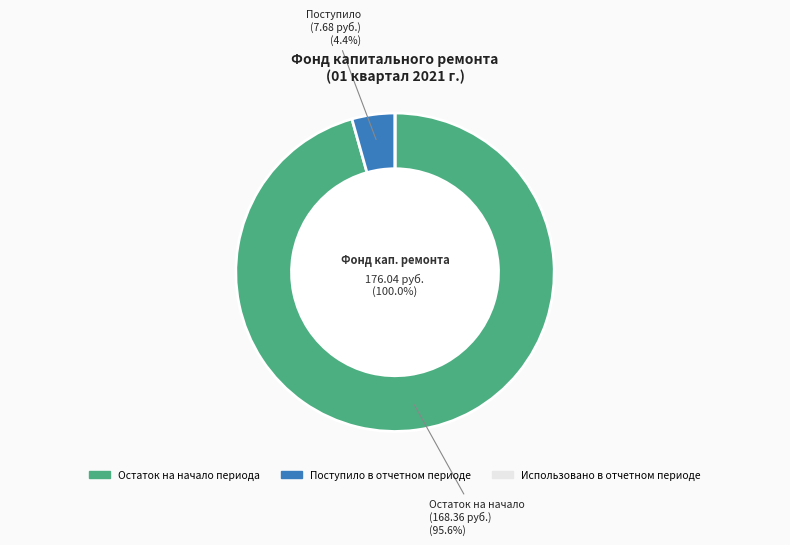

What portion of the pie excludes Поступило в отчетном периоде?

95.6%